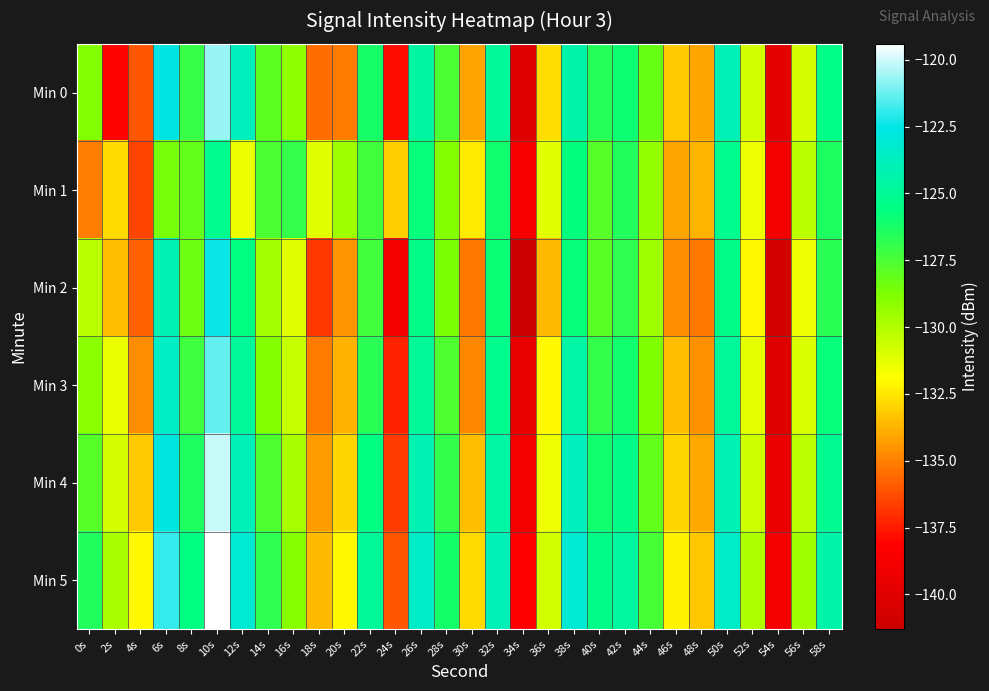

List the series in order of their peak value, lowest first.

Min 1, Min 2, Min 3, Min 0, Min 4, Min 5